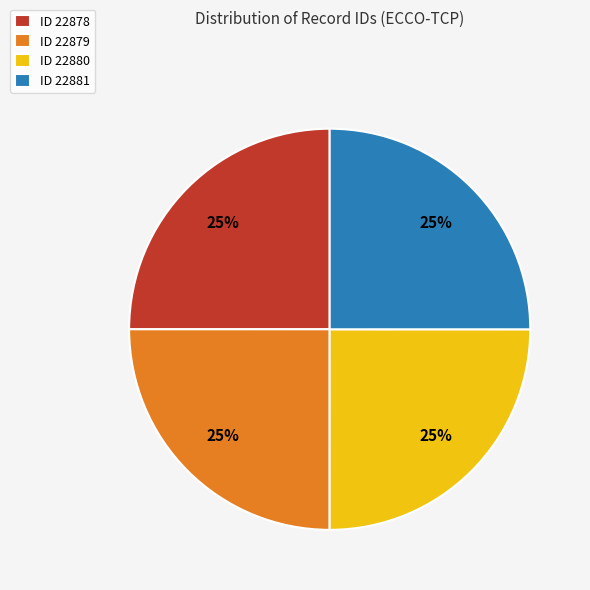

What percentage is the ID 22878 slice, to the nearest percent?

25%